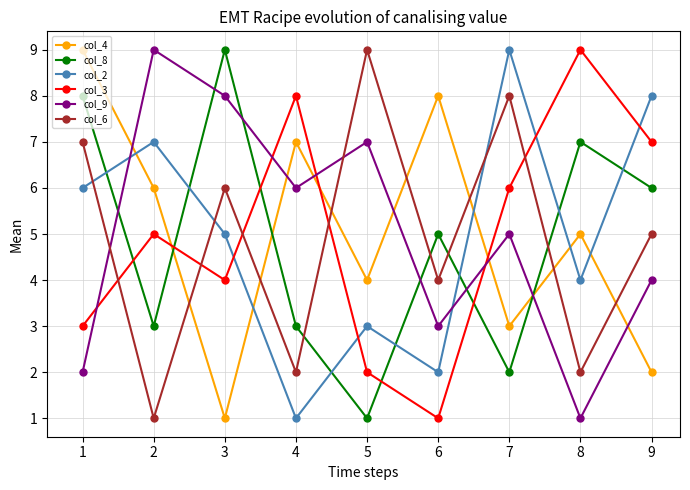

How many series are shown in this chart?

6